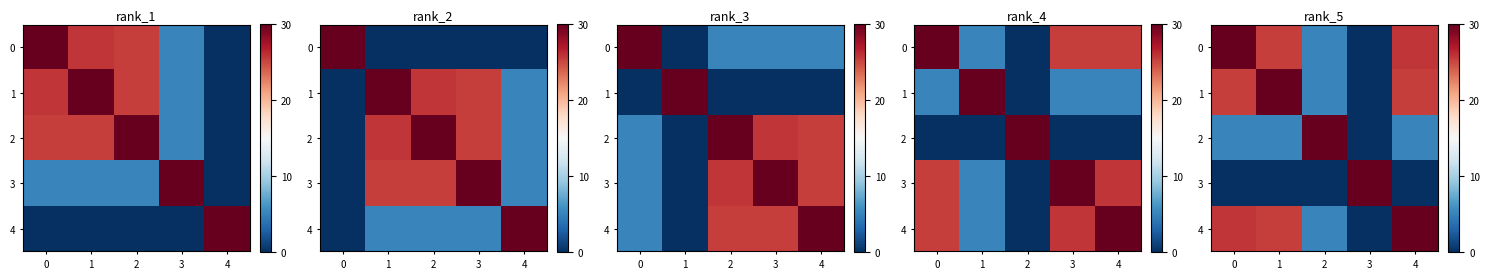

The 0 series shows 6.7 at 2. True or false?

False